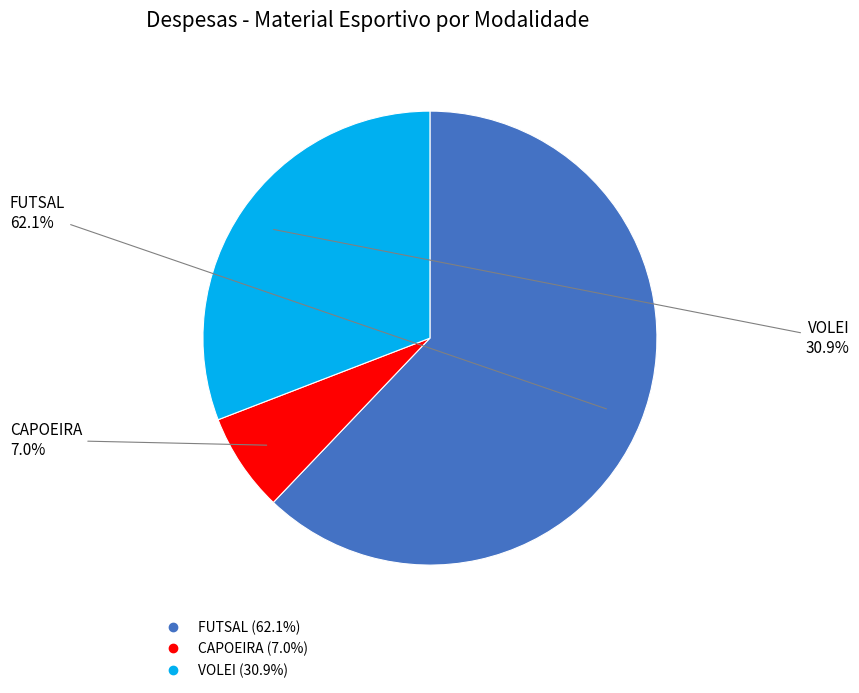

How much of the chart is everything except VOLEI?

69.1%